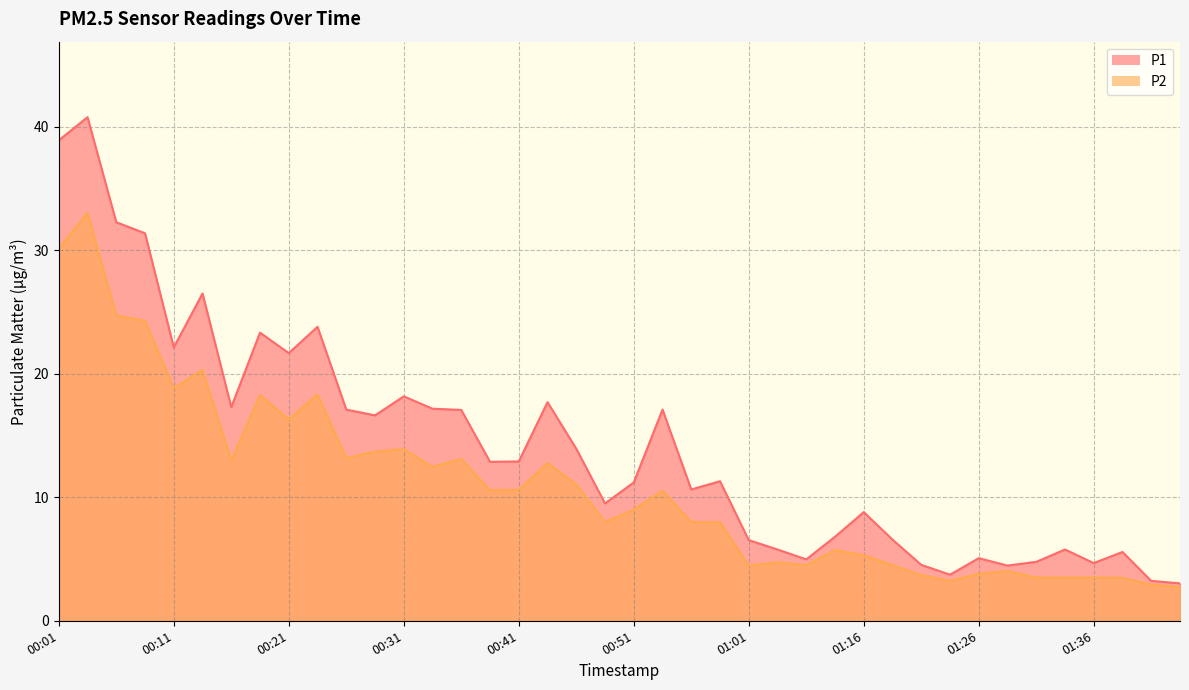

At which label is P1 closest to 21?

00:21